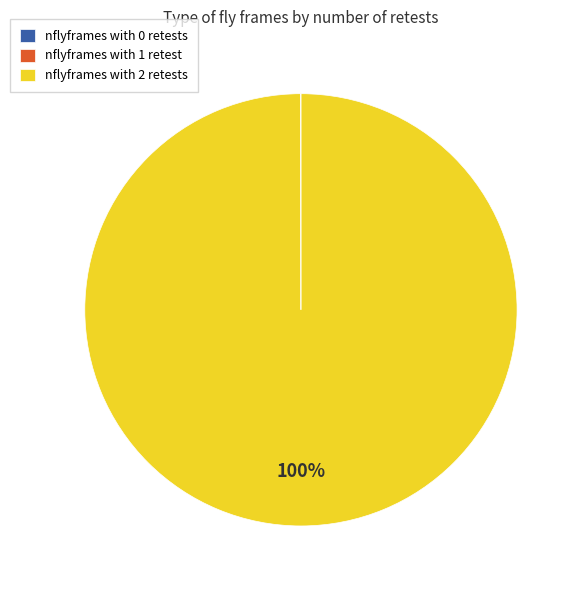

What is the majority slice?

nflyframes with 2 retests